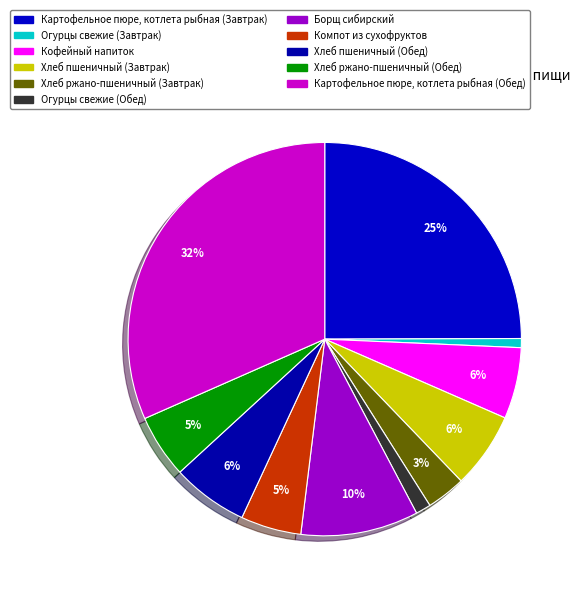

What percentage is NOT represented by Борщ сибирский?

90.3%